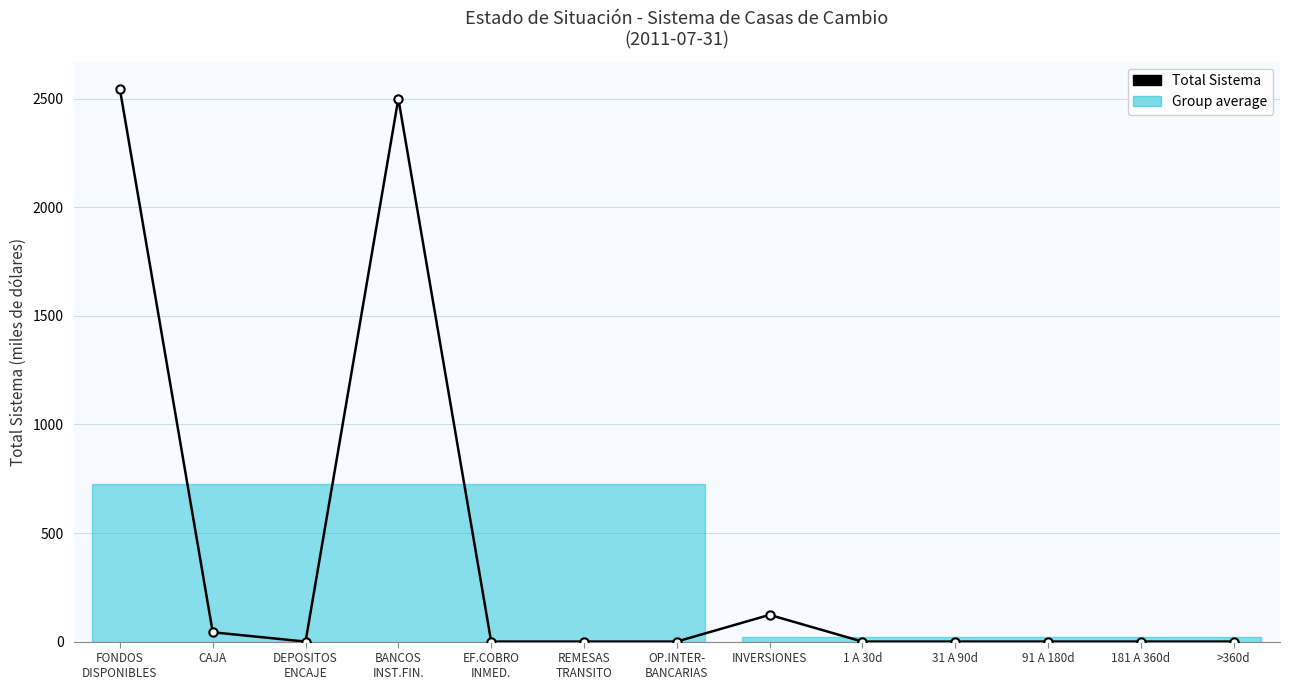

Rank the categories by value from highest to lowest.

FONDOS
DISPONIBLES, BANCOS
INST.FIN., INVERSIONES, CAJA, DEPOSITOS
ENCAJE, EF.COBRO
INMED., REMESAS
TRANSITO, OP.INTER-
BANCARIAS, 1 A 30d, 31 A 90d, 91 A 180d, 181 A 360d, >360d